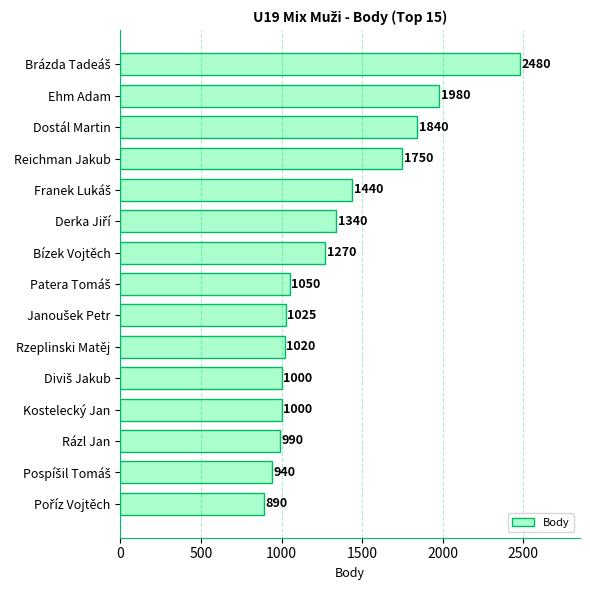

What is the maximum value shown in the chart?

2480